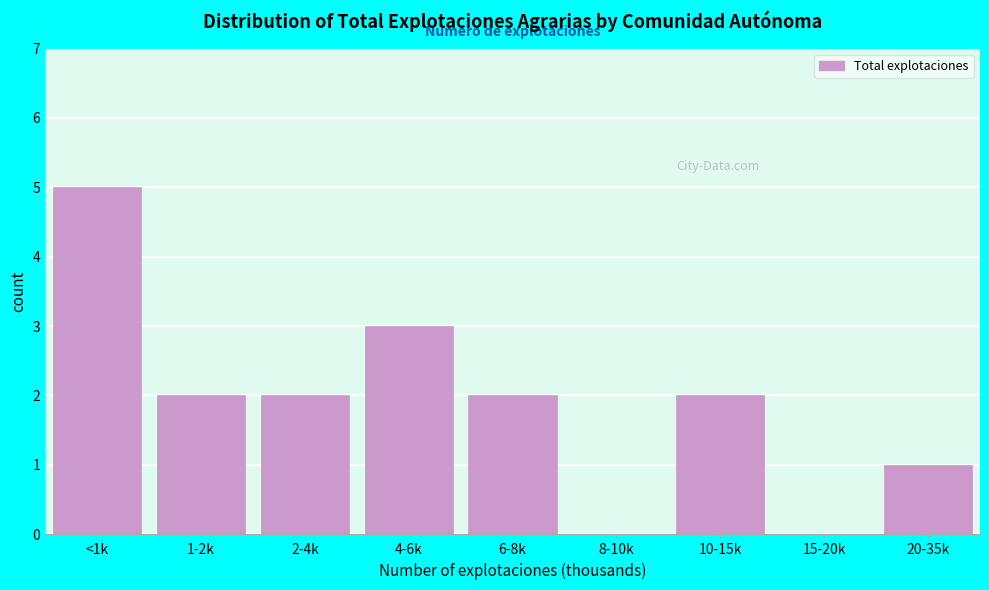

Reading left to right, extract all data points from this chart.

<1k=5	1-2k=2	2-4k=2	4-6k=3	6-8k=2	8-10k=0	10-15k=2	15-20k=0	20-35k=1